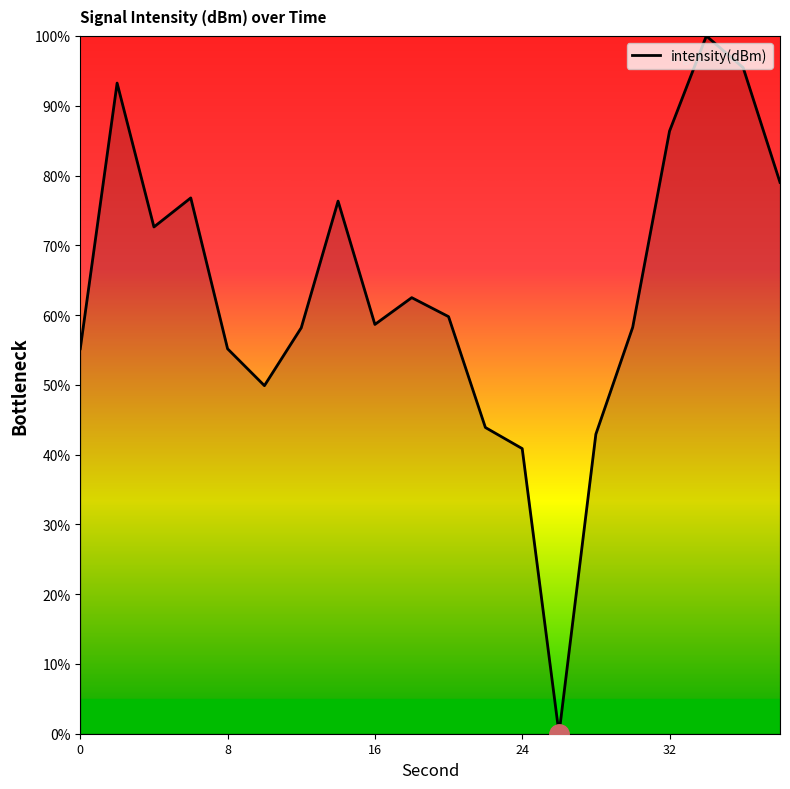

What is the difference between the second highest and minimum values?

95.5